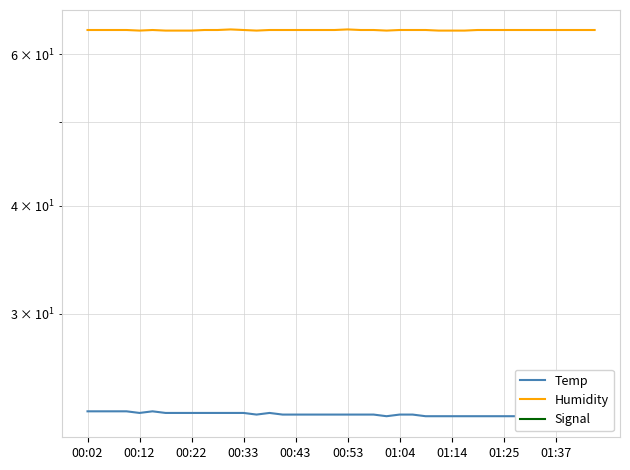

What is the highest value of the Humidity series?

64.1